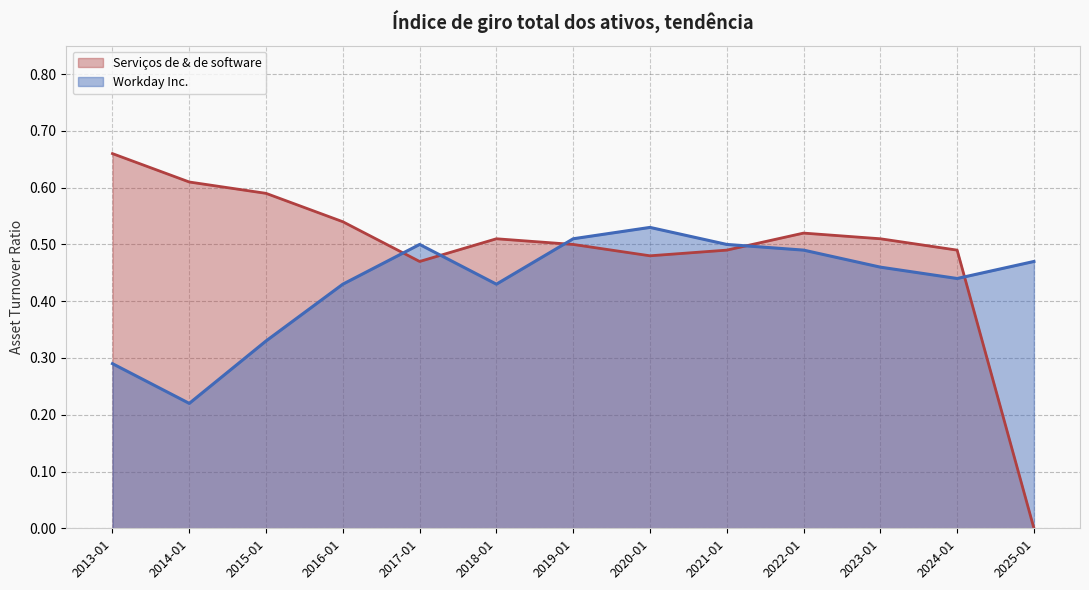

True or false: Serviços de & de software has a value of 0.1 at 2017-01.

False